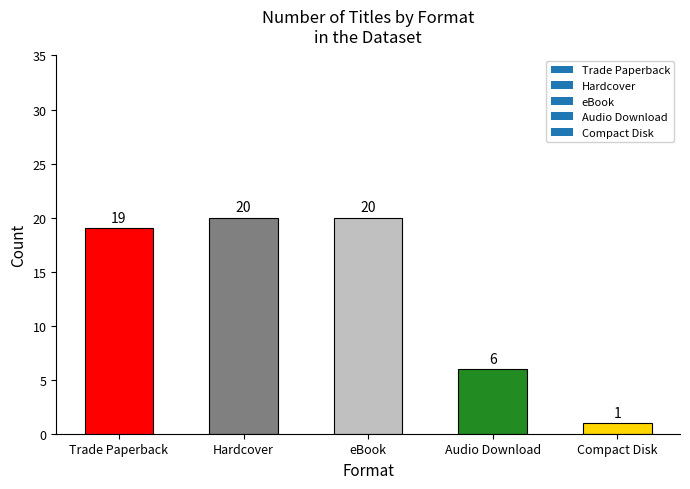

True or false: the data shows 6 at Audio Download.

True